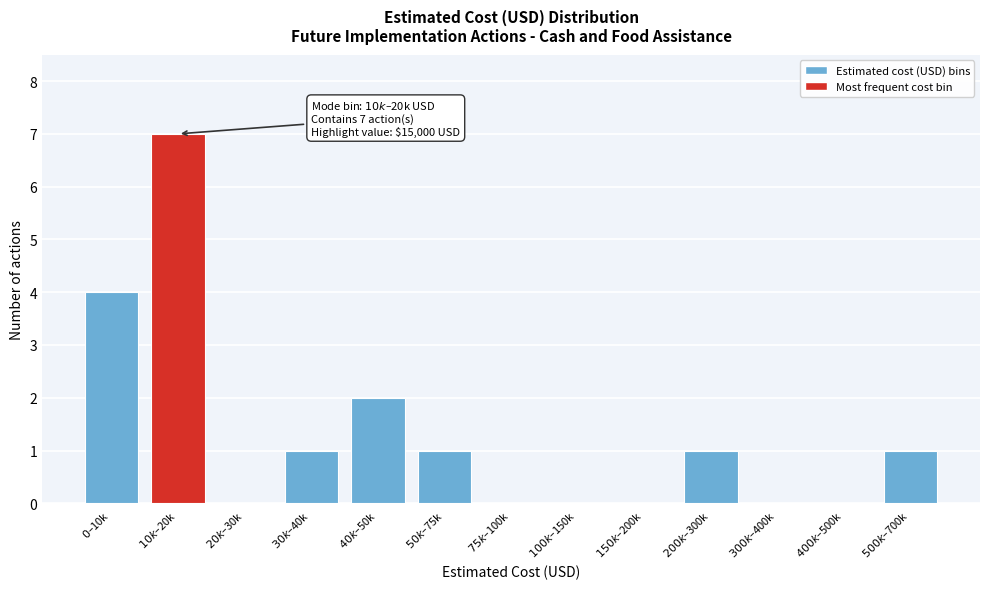

What is the sum of all values?

17